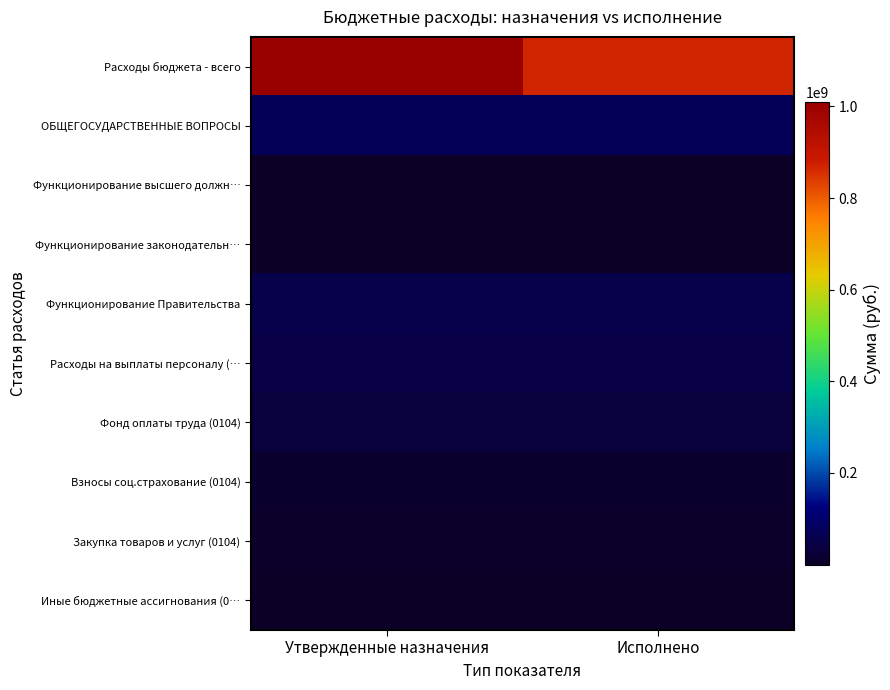

At which category does the chart reach its minimum across all series?

Исполнено